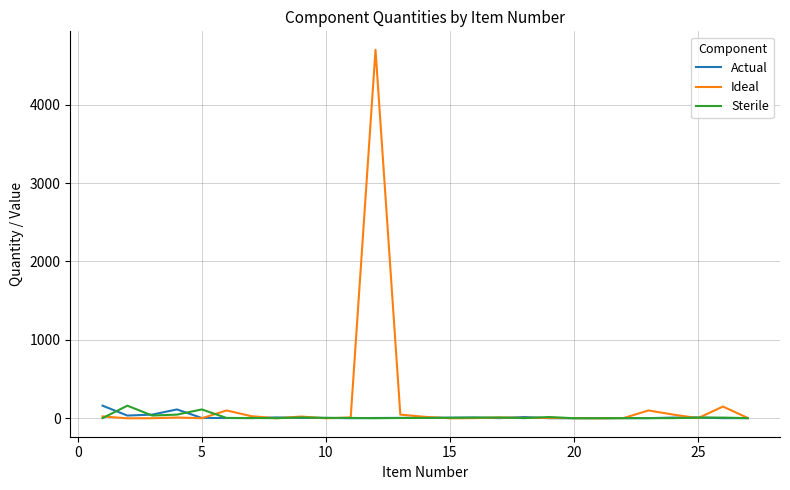

What is the maximum value for Ideal?

4700.0